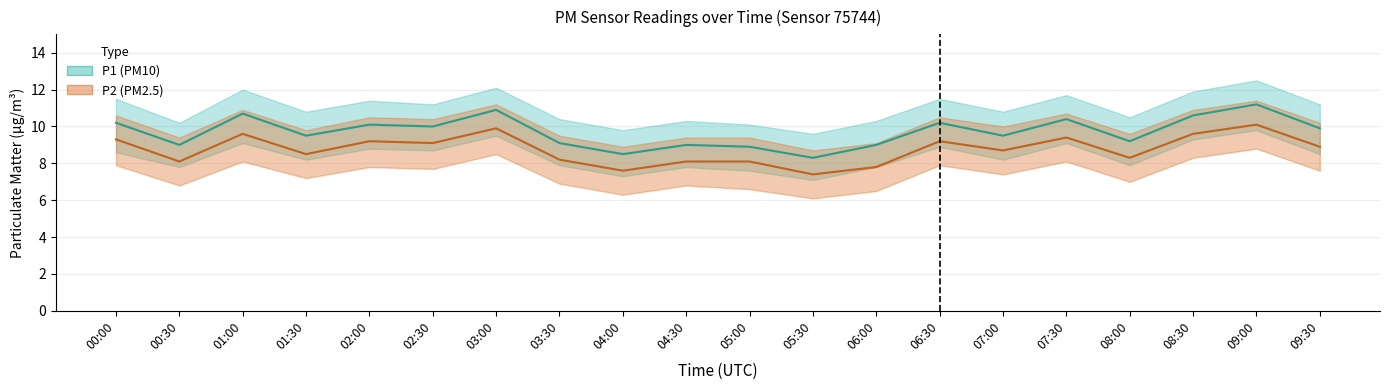

True or false: P1 (PM10) and P2 (PM2.5) intersect in this chart.

False